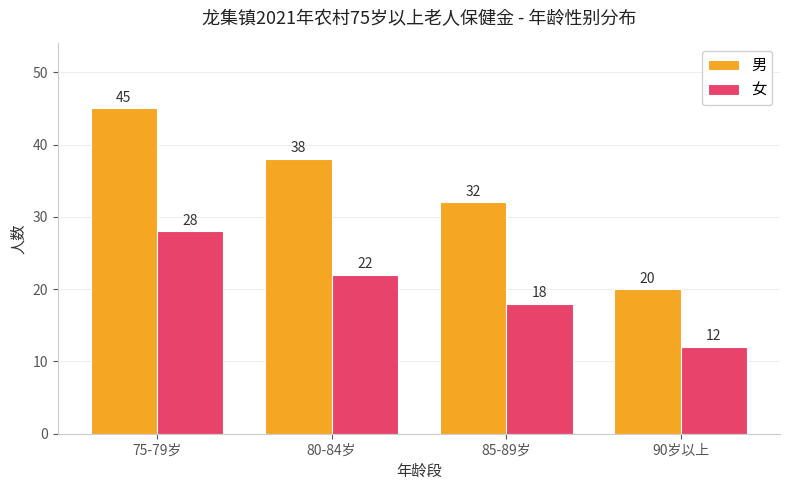

Which series has the largest range (max minus min)?

男